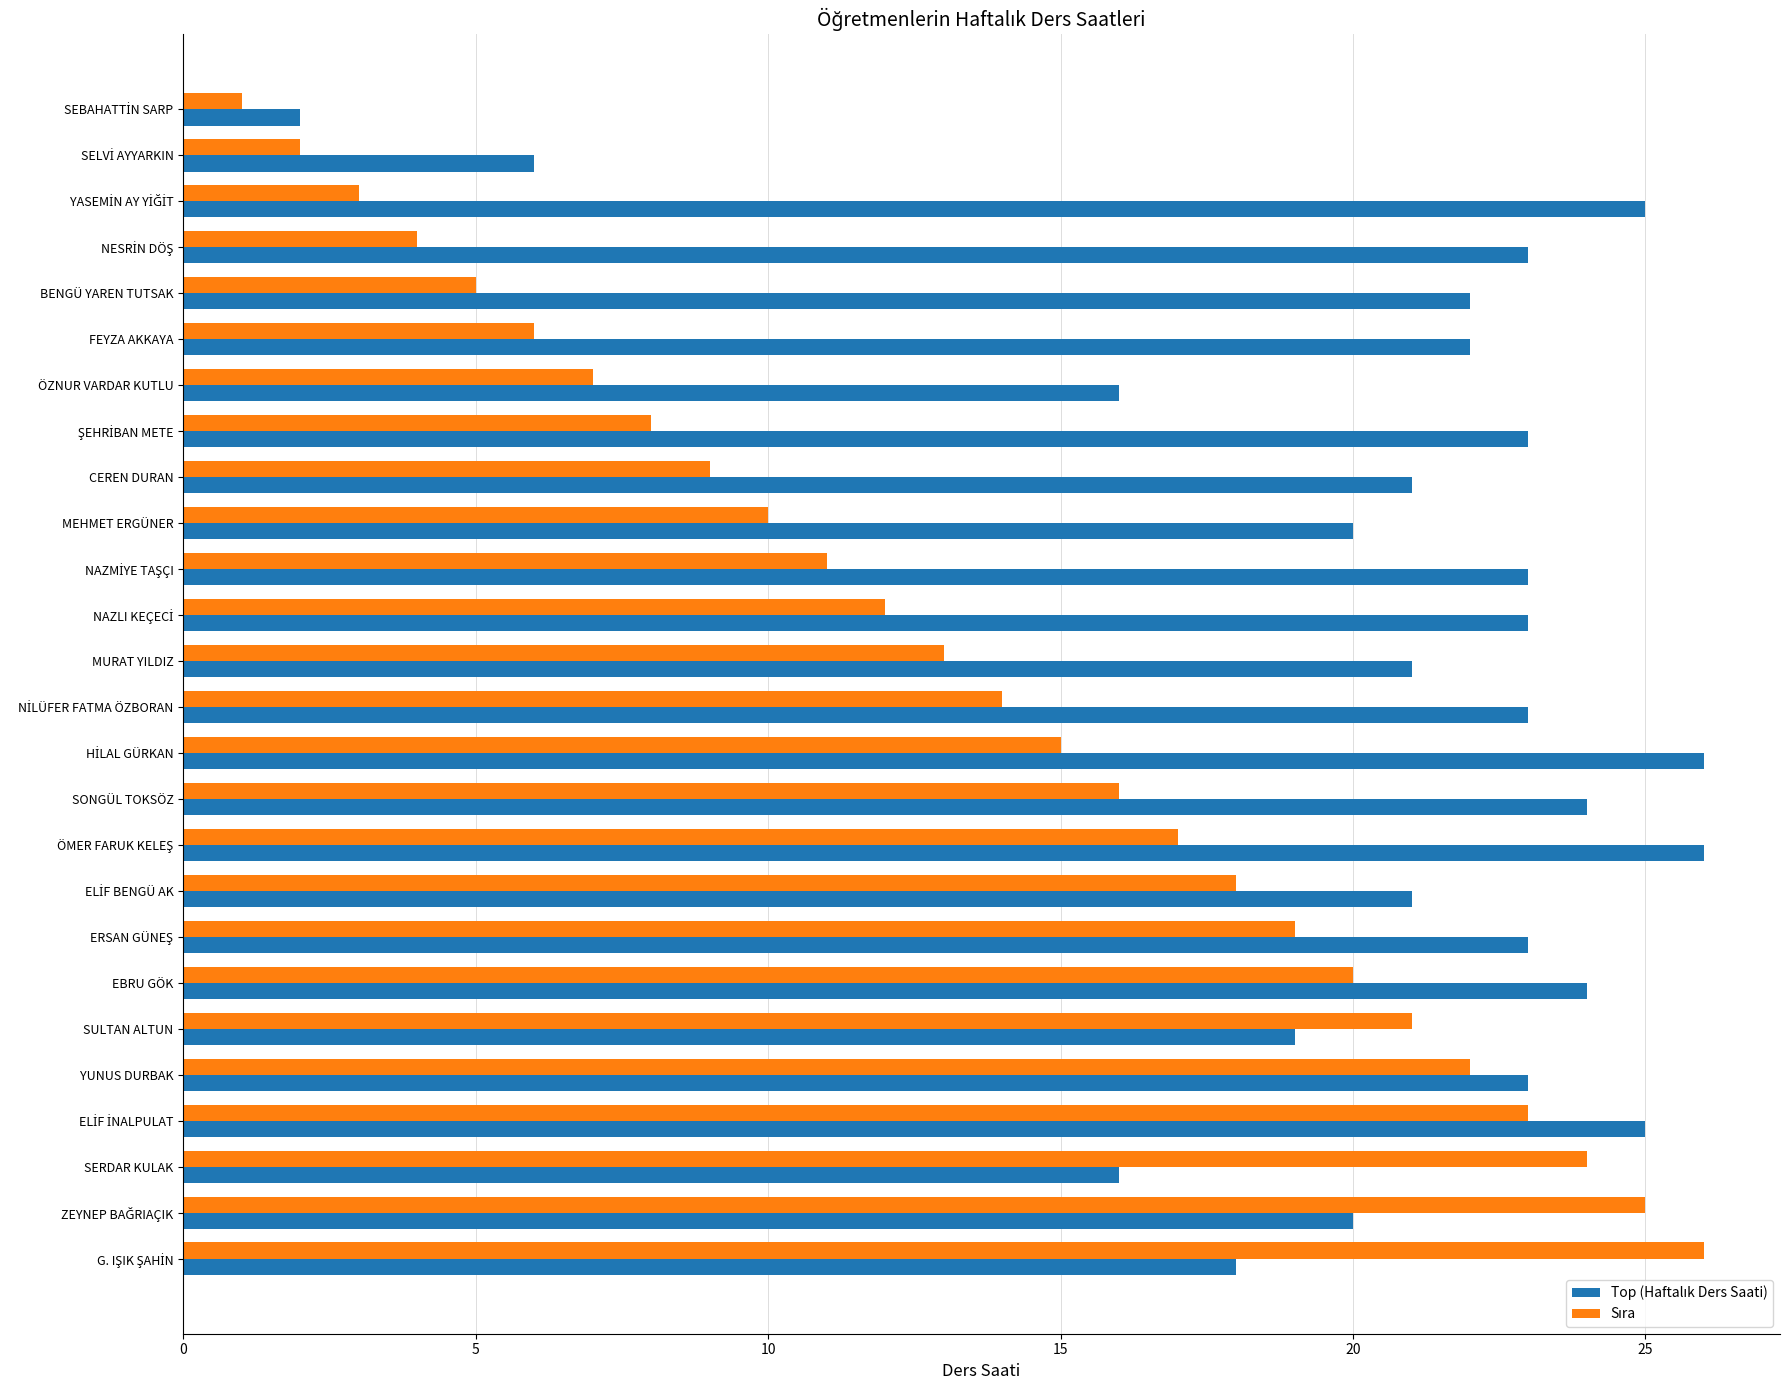

What is the spread (max minus min) of values at ÖZNUR VARDAR KUTLU?

9